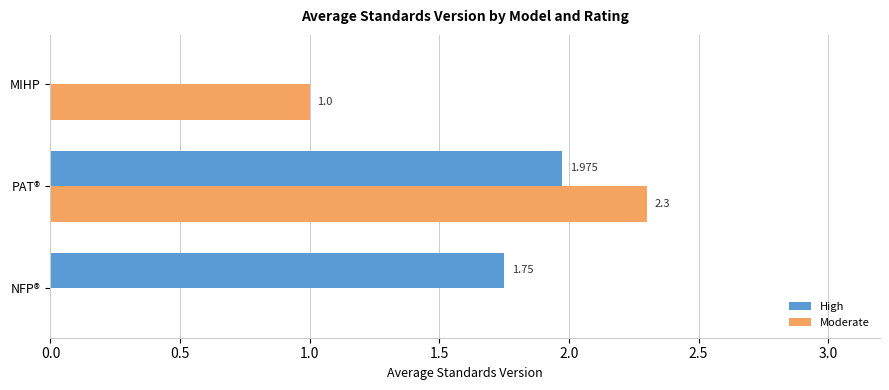

Between NFP® and MIHP, which series saw the biggest shift?

High